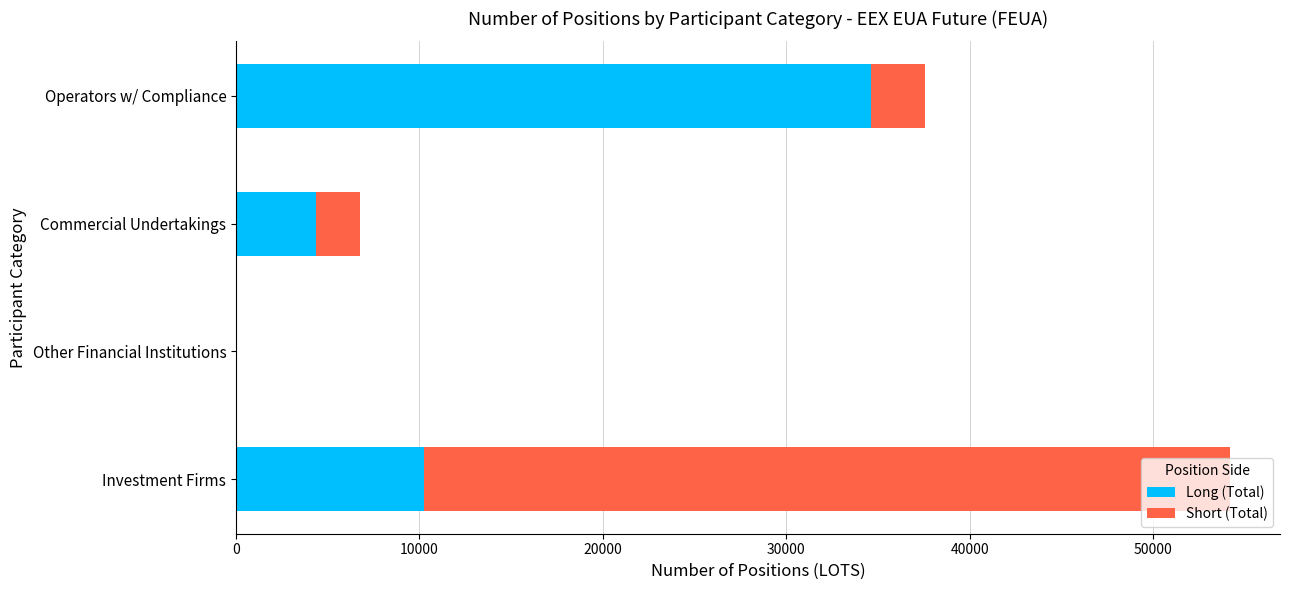

True or false: Long (Total) has a value of 4353.0 at Commercial Undertakings.

True